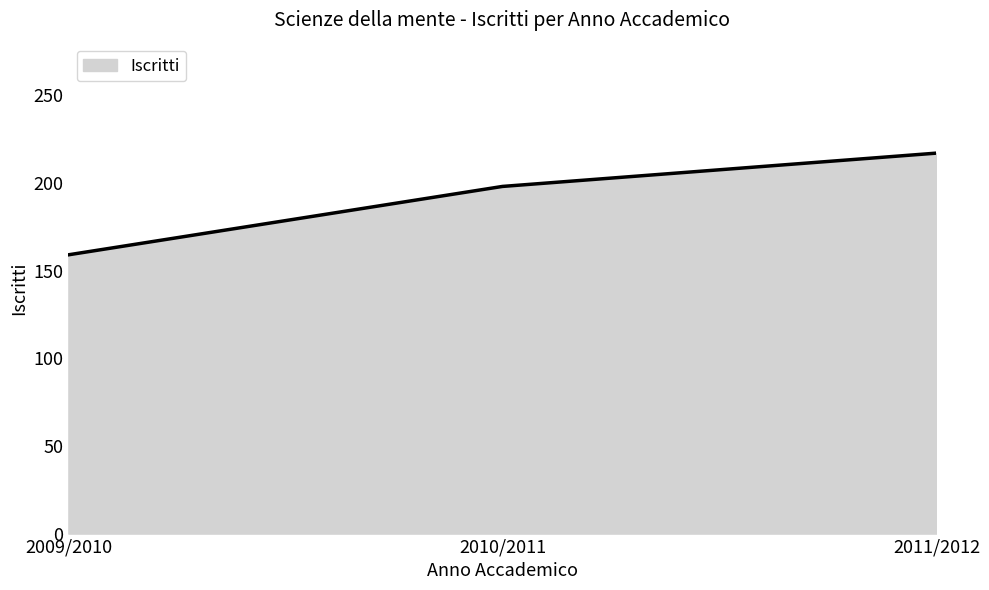

Reading right to left, what are all the values shown in this chart?

2011/2012=217	2010/2011=198	2009/2010=159